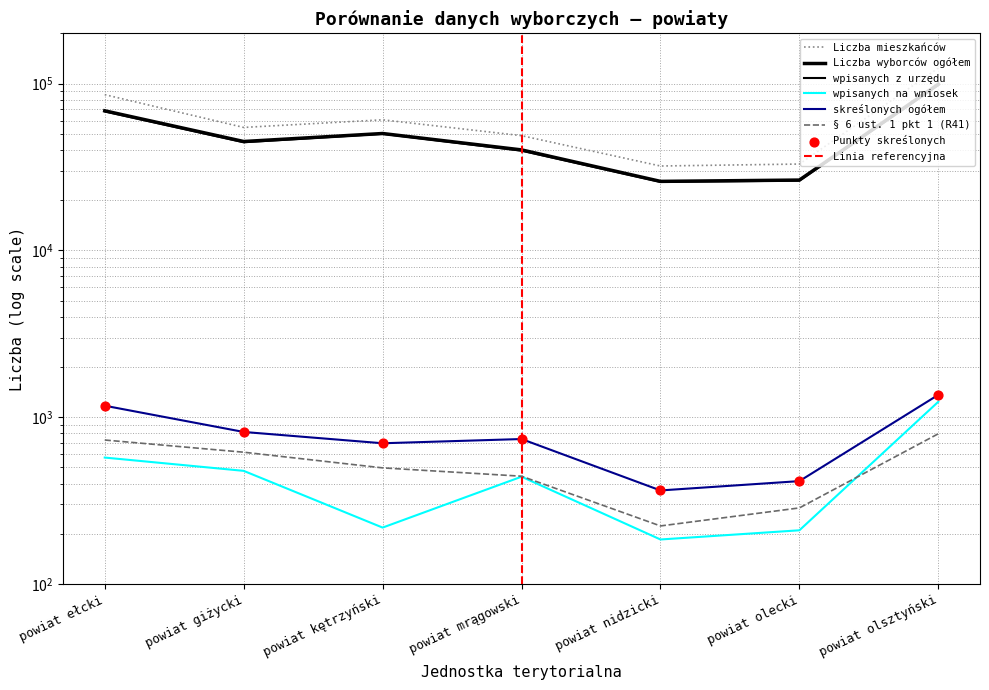

Is the value of Liczba wyborców ogółem at powiat nidzicki greater than the value of skreślonych ogółem at powiat giżycki?

Yes